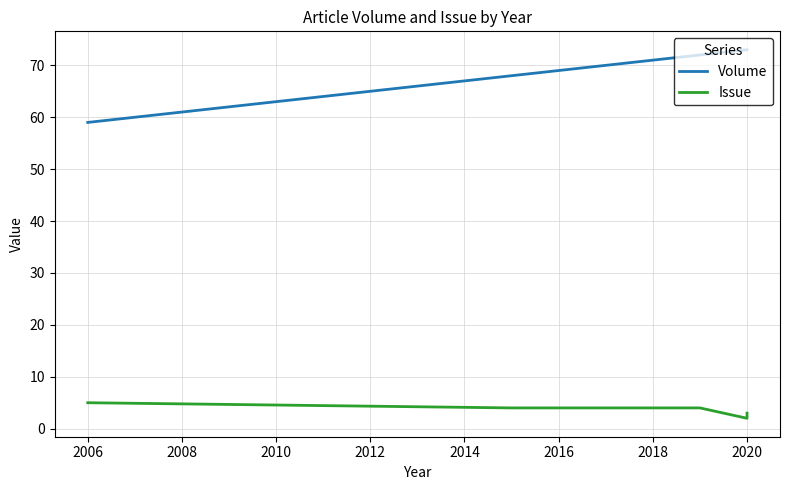

True or false: Volume and Issue intersect in this chart.

False